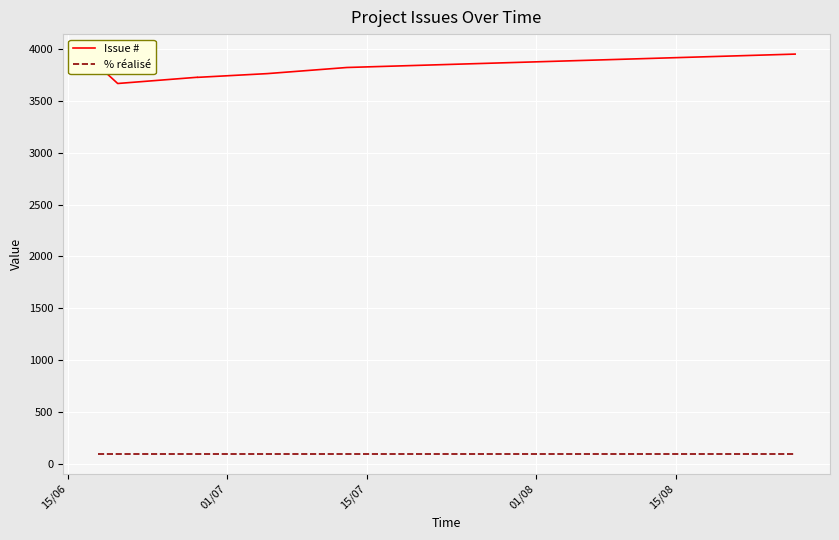

The value of % réalisé at 01/08 is 141. True or false?

False